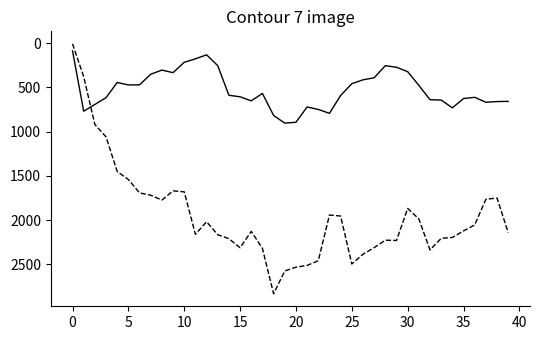

What is the maximum value shown in the chart?

2834